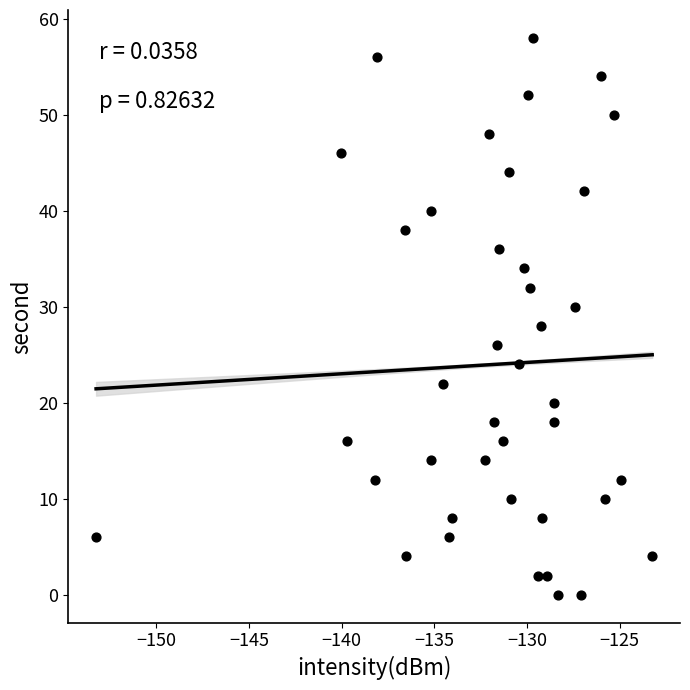

What is the range of Y values (max minus min)?

58